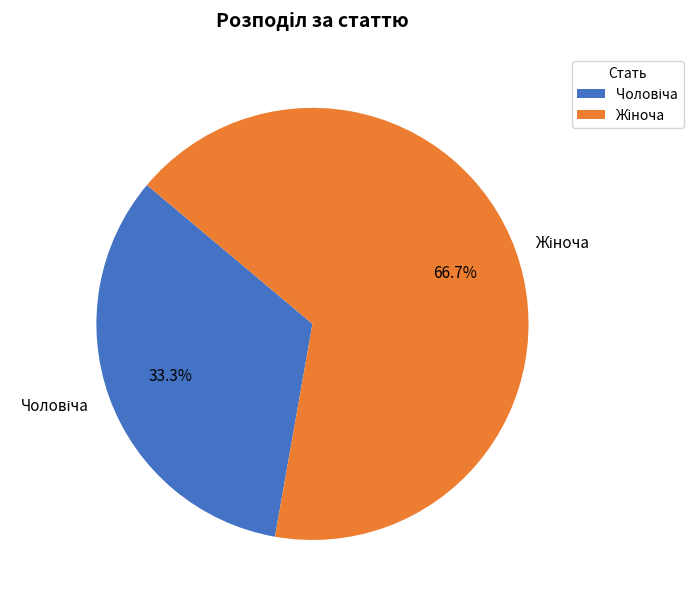

Is there a majority slice in this chart?

Yes